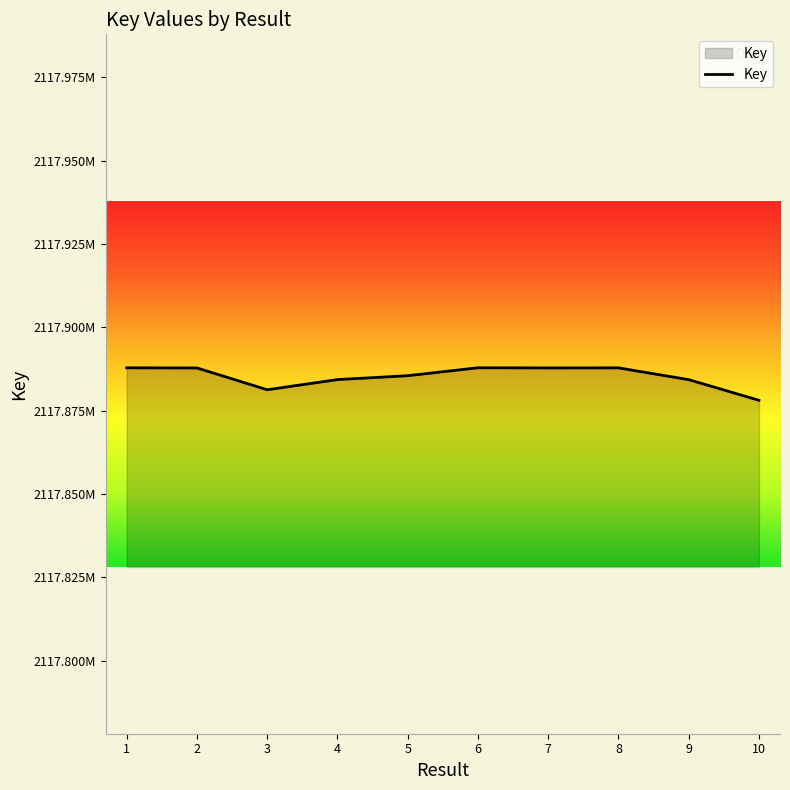

The chart shows a value of 552788608 at 7. True or false?

False